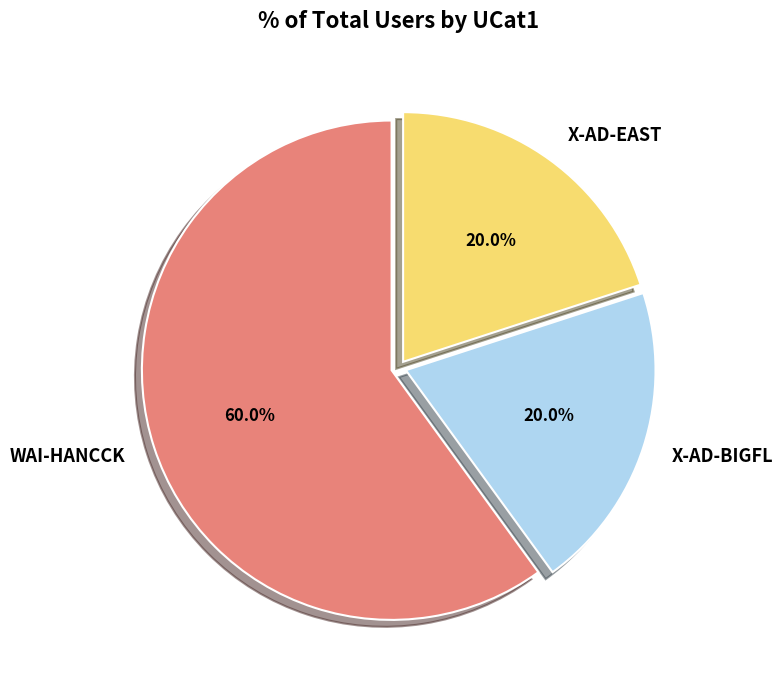

To the nearest percent, what is the difference between the WAI-HANCCK and X-AD-EAST slice percentages?

40%